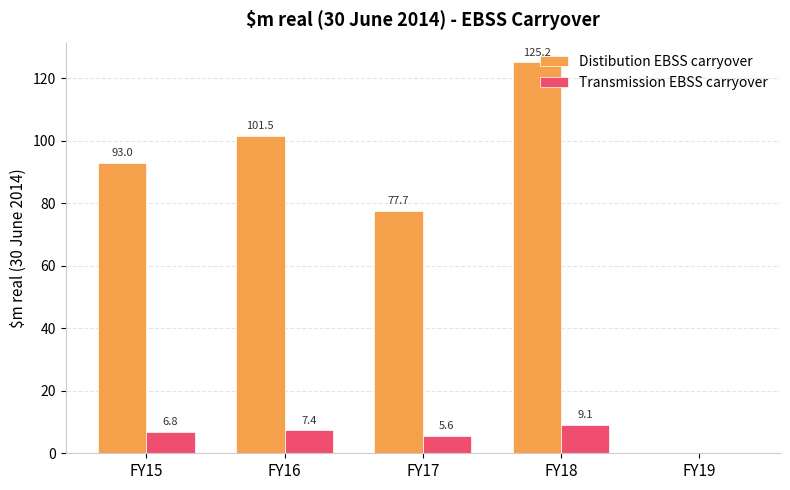

Count the number of data series in this chart.

2